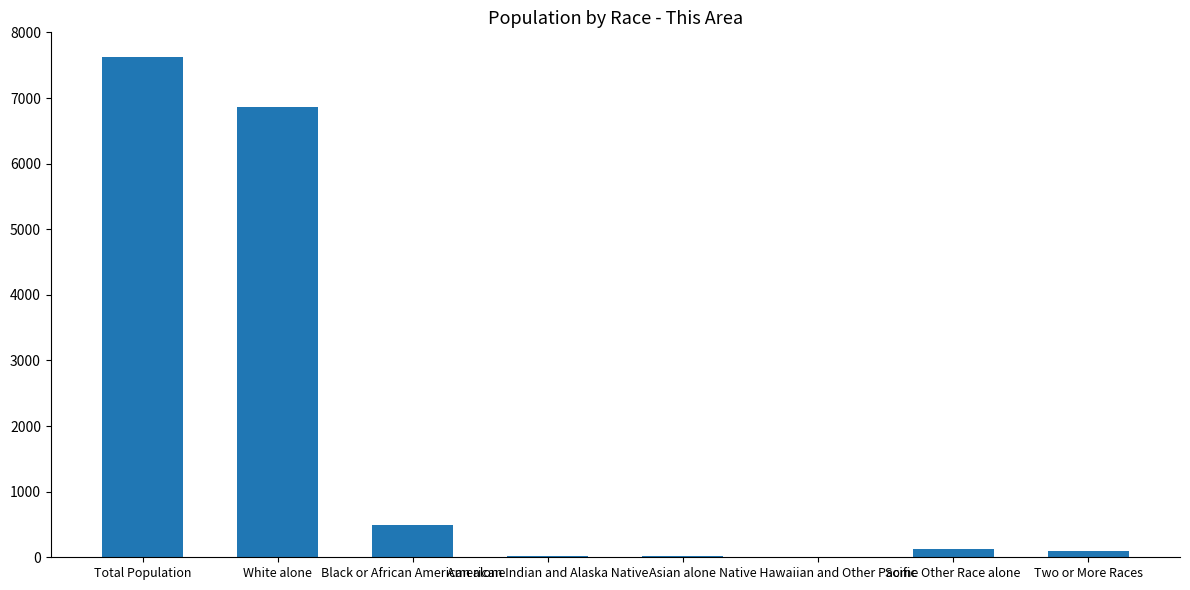

Which category has the highest value across all series?

Total Population